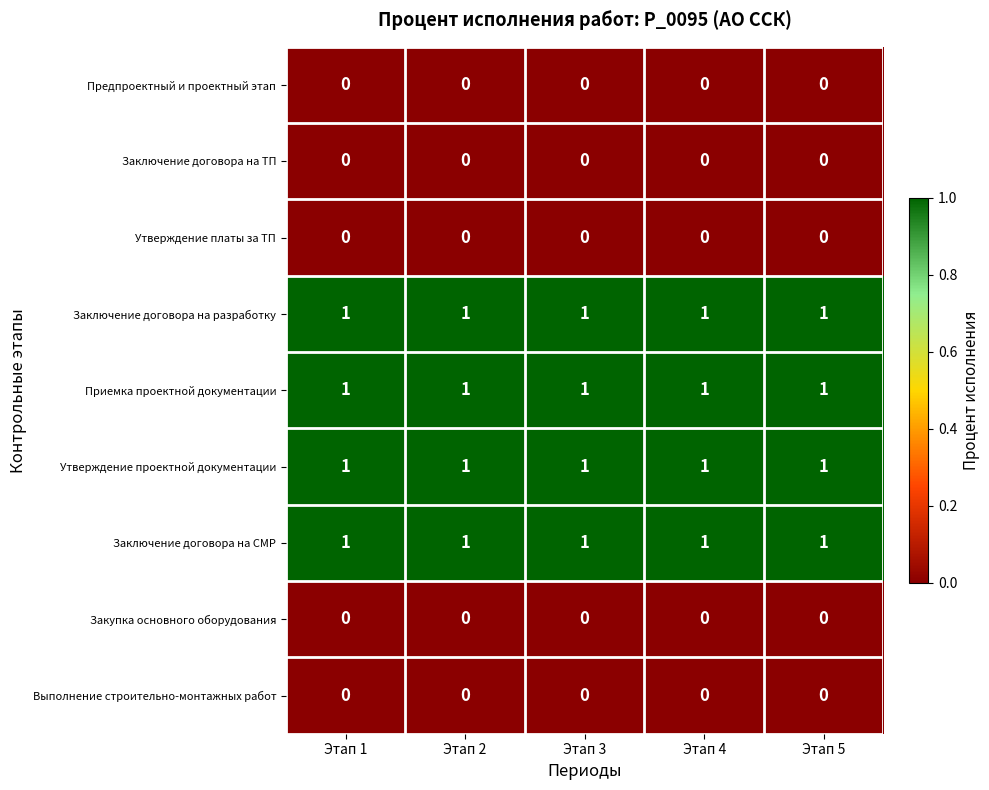

True or false: Приемка проектной документации has a value of 0 at Этап 1.

False